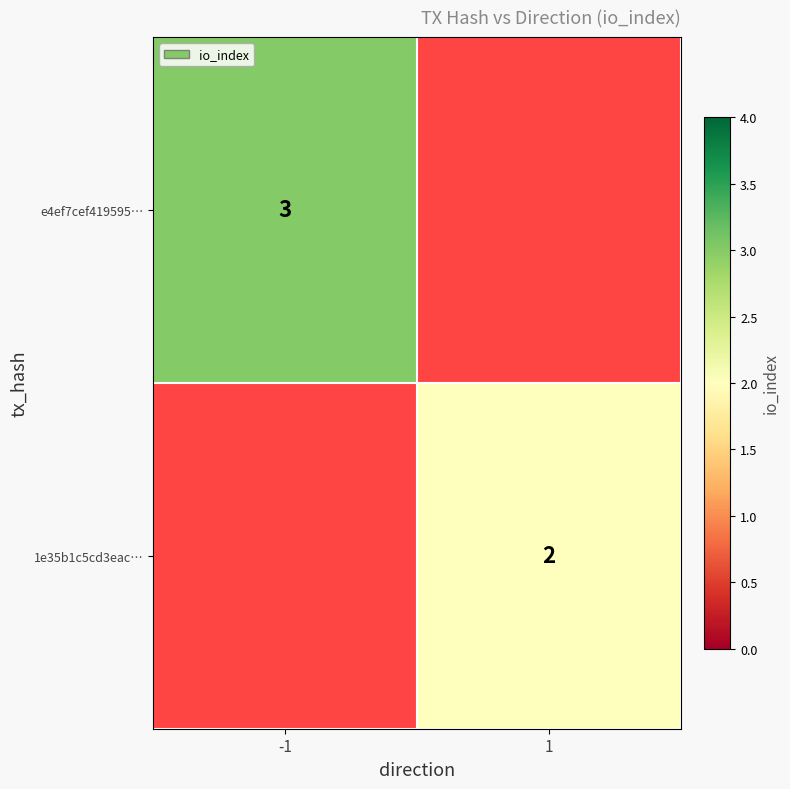

The value of e4ef7cef419595… at -1 is 2. True or false?

False